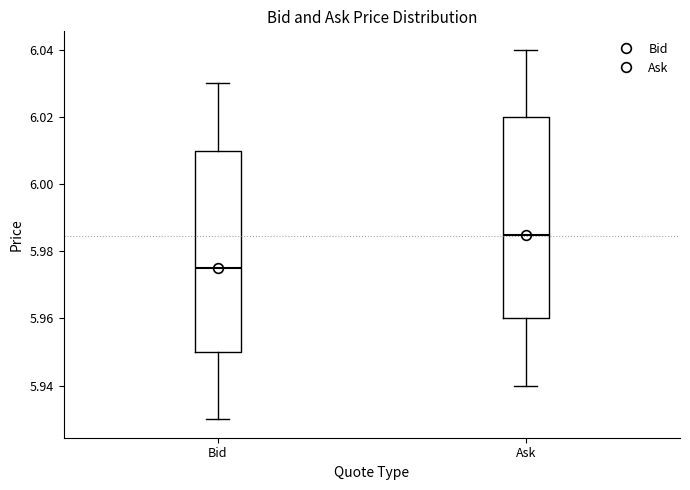

Reading left to right, read every box against the y-axis: the position of its median line, the range the box covers, and the ends of its whiskers. The values are not printed on the chart, so give them approximately, as read against the axis.

Bid: median 5.976, box 5.950 to 6.010, whiskers 5.930 to 6.030
Ask: median 5.986, box 5.960 to 6.020, whiskers 5.940 to 6.040